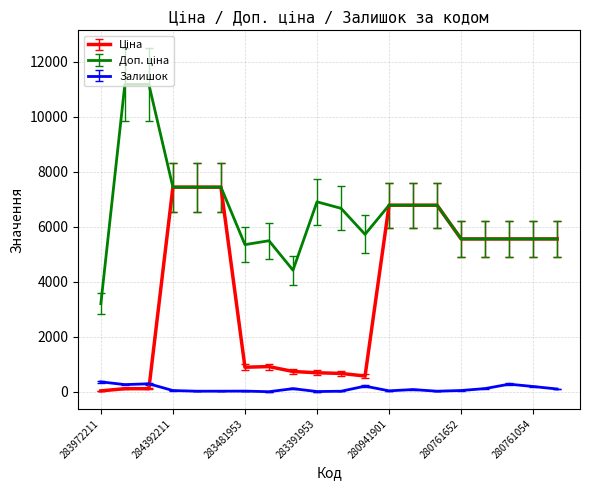

What is the minimum value shown in the chart?

2.0